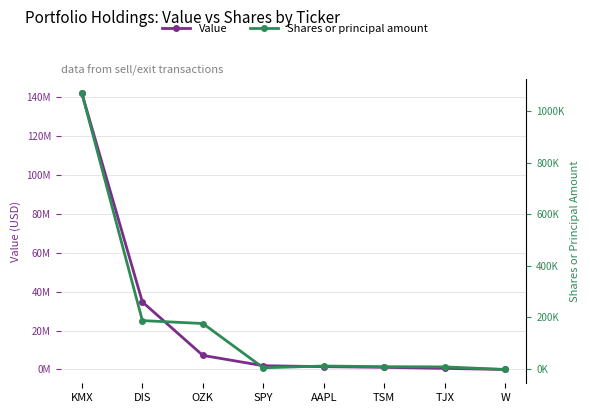

How many interior local valleys does the Shares or principal amount series have?

1